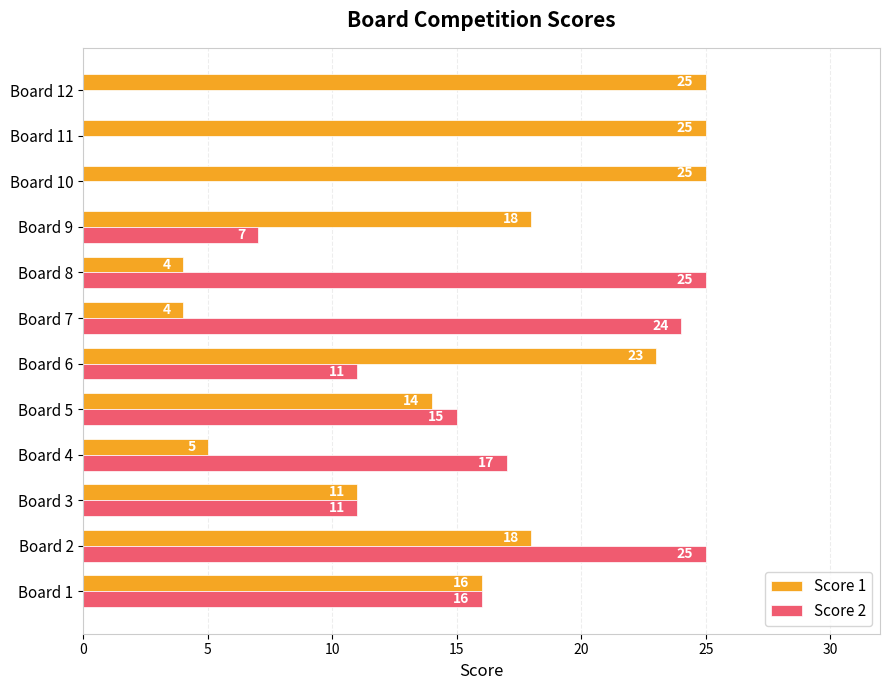

What is the sum of all Score 2 values?

151